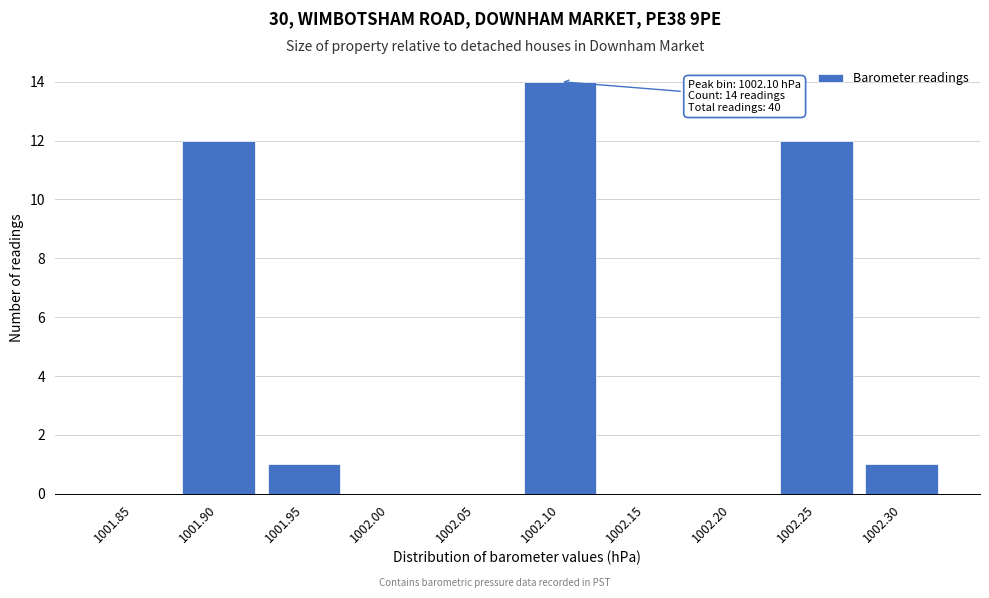

Reading right to left, what are all the values shown in this chart?

1002.30=1	1002.25=12	1002.20=0	1002.15=0	1002.10=14	1002.05=0	1002.00=0	1001.95=1	1001.90=12	1001.85=0